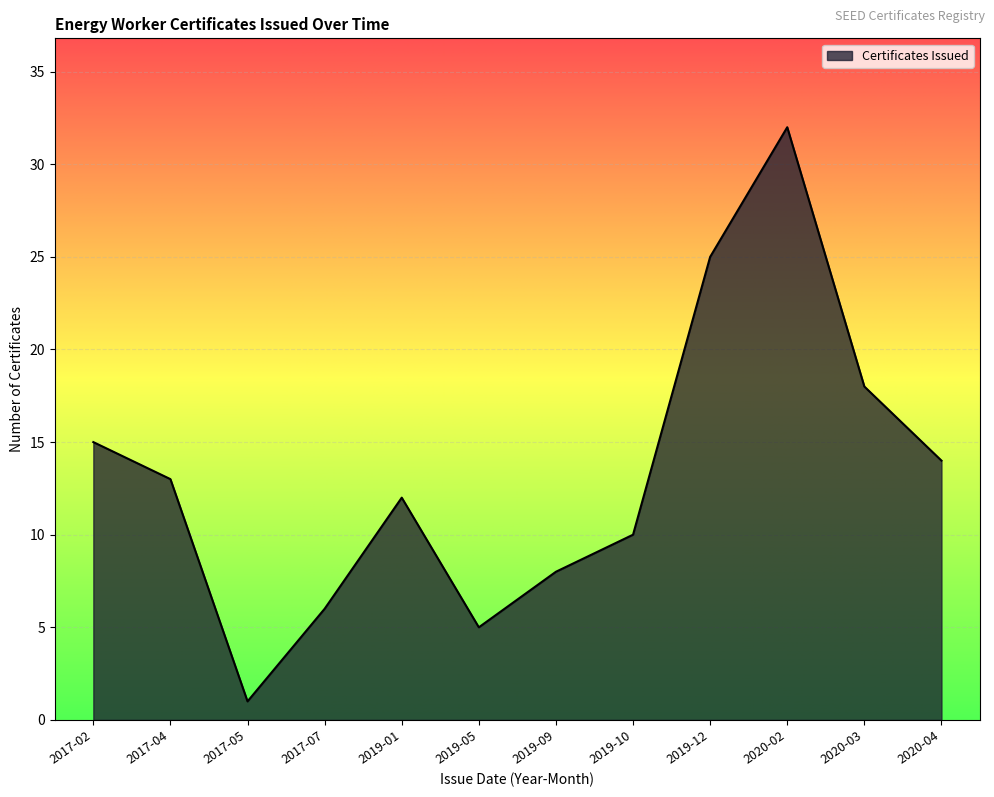

Is it true that the value at 2017-04 is 23?

False